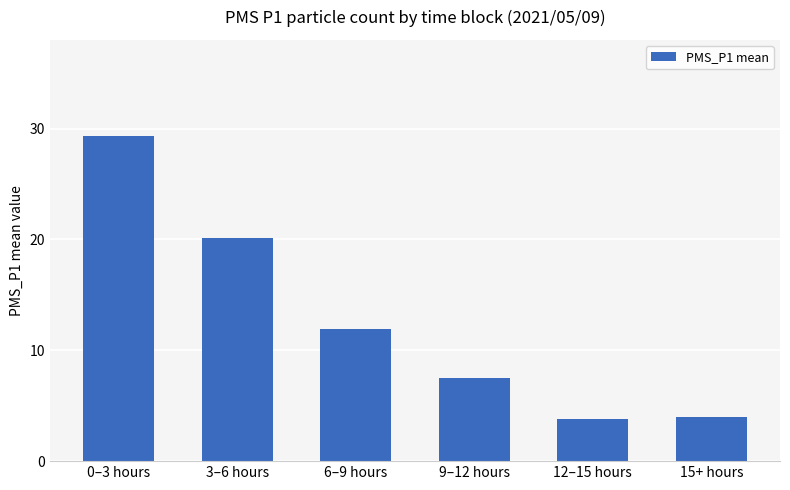

What is the difference between the second highest and minimum values?

16.3